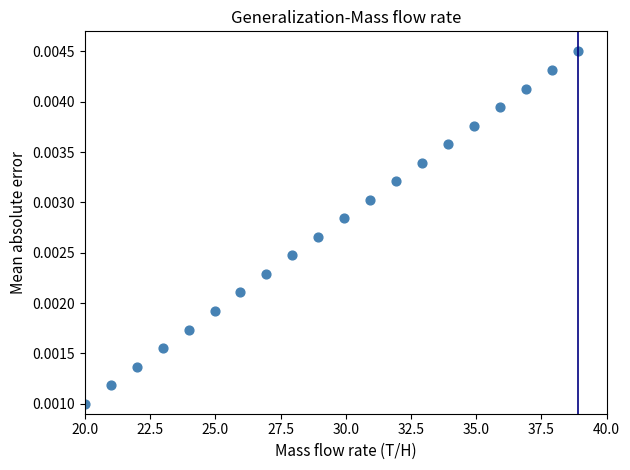

What is the range of X values (max minus min)?

18.9